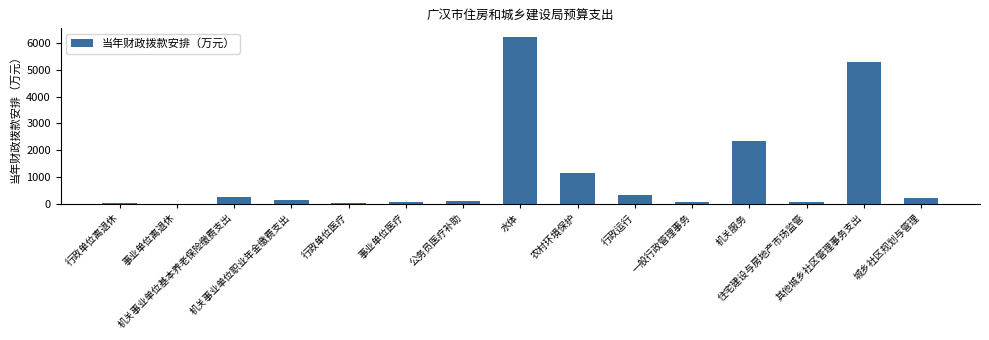

What is the approximate value at 农村环境保护?

1137.3